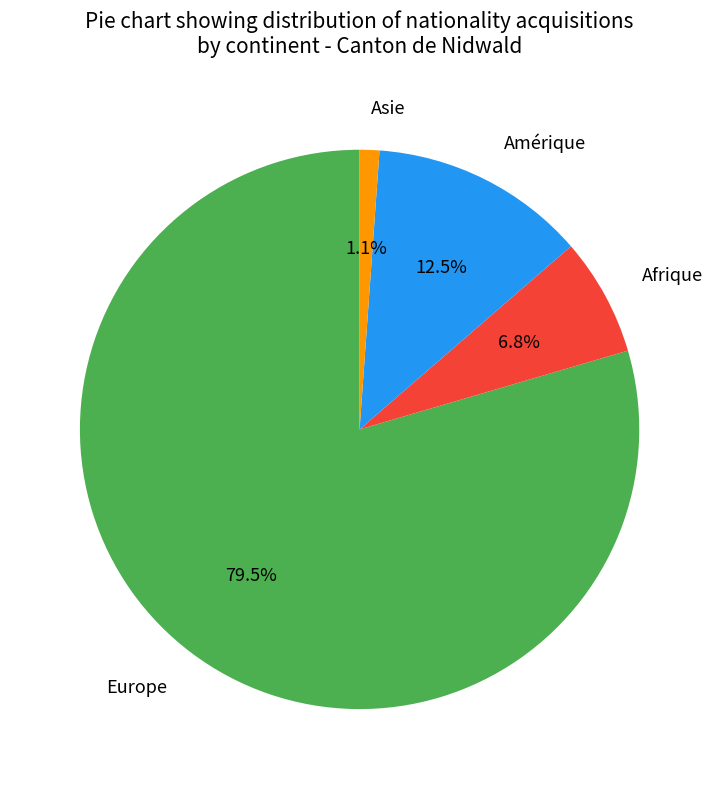

Combined, what portion of the pie is Amérique and Afrique?

19.3%